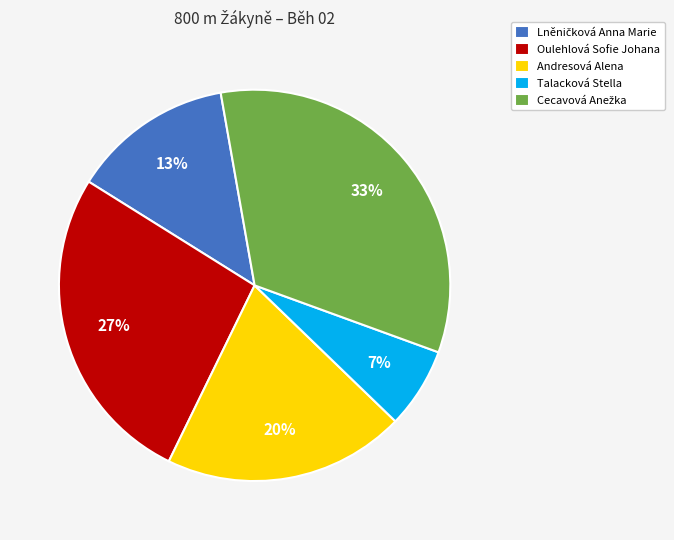

Between Andresová Alena and Talacková Stella, which is larger?

Andresová Alena